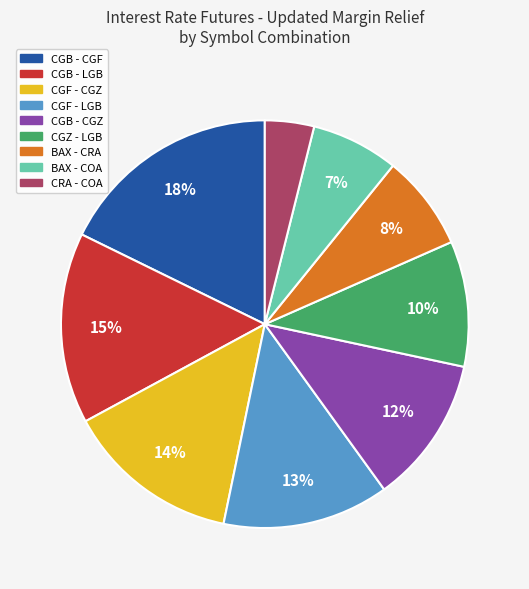

To the nearest percent, what is the difference between the largest and smallest slice percentages?

14%